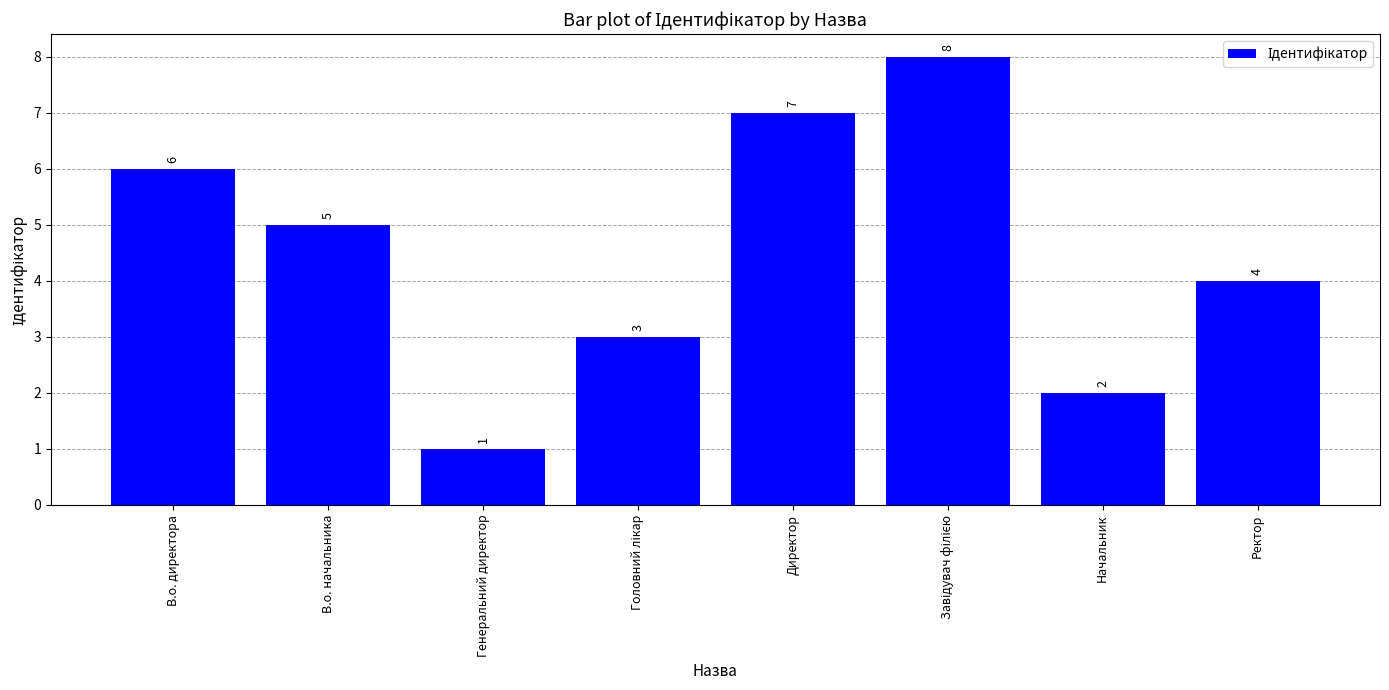

Between Ректор and Начальник, which is larger?

Ректор